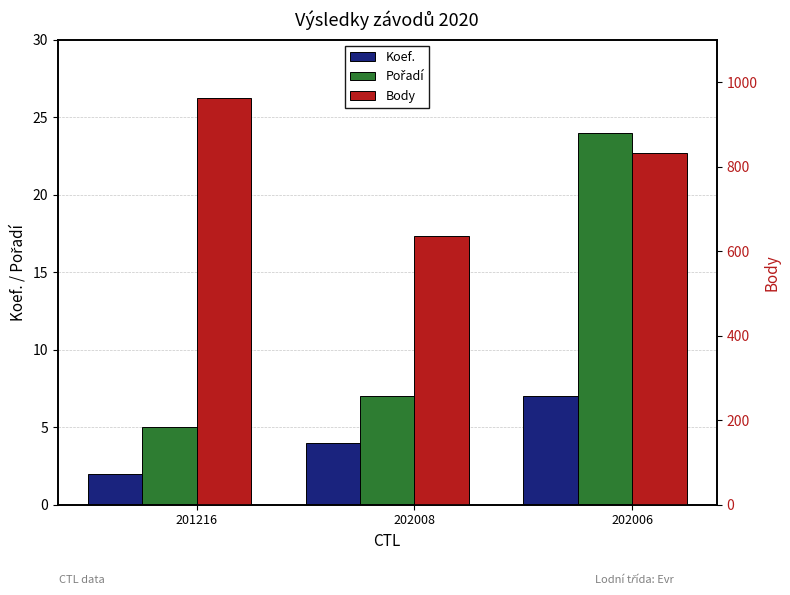

Which has a higher value, 202008 or 202006?

202006